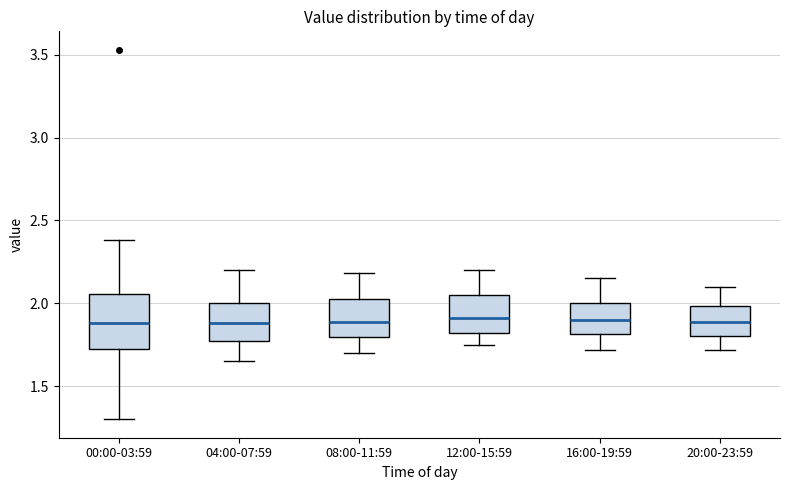

Where is the upper edge of the box for 12:00-15:59 on the y-axis? The values are not printed on the chart, so give them approximately, as read against the axis.

2.05